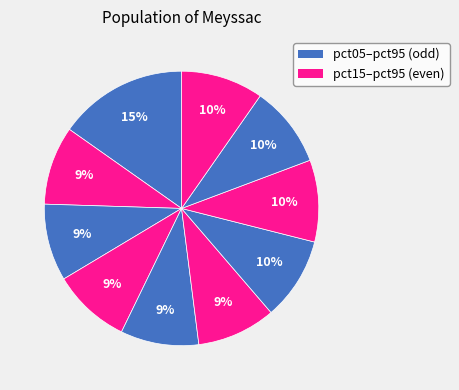

How many segments does this pie chart have?

10